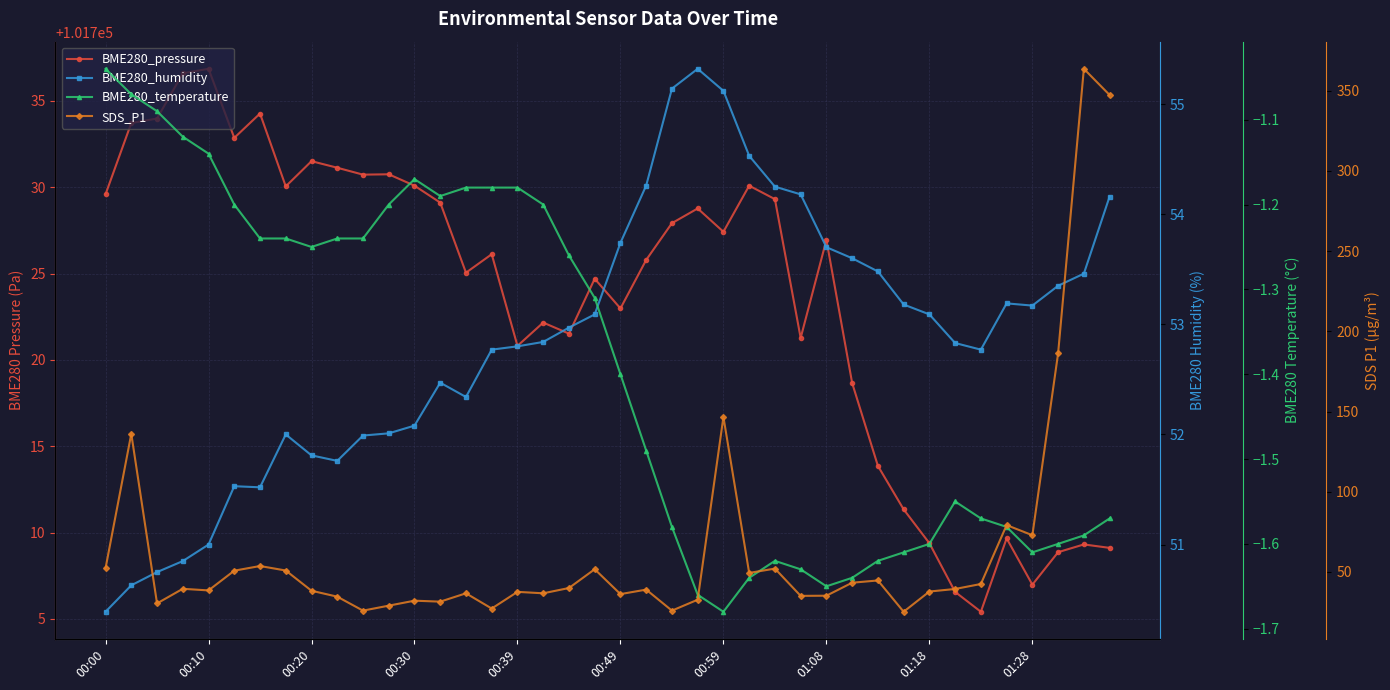

What value does the BME280_humidity series have at 27?

54.2